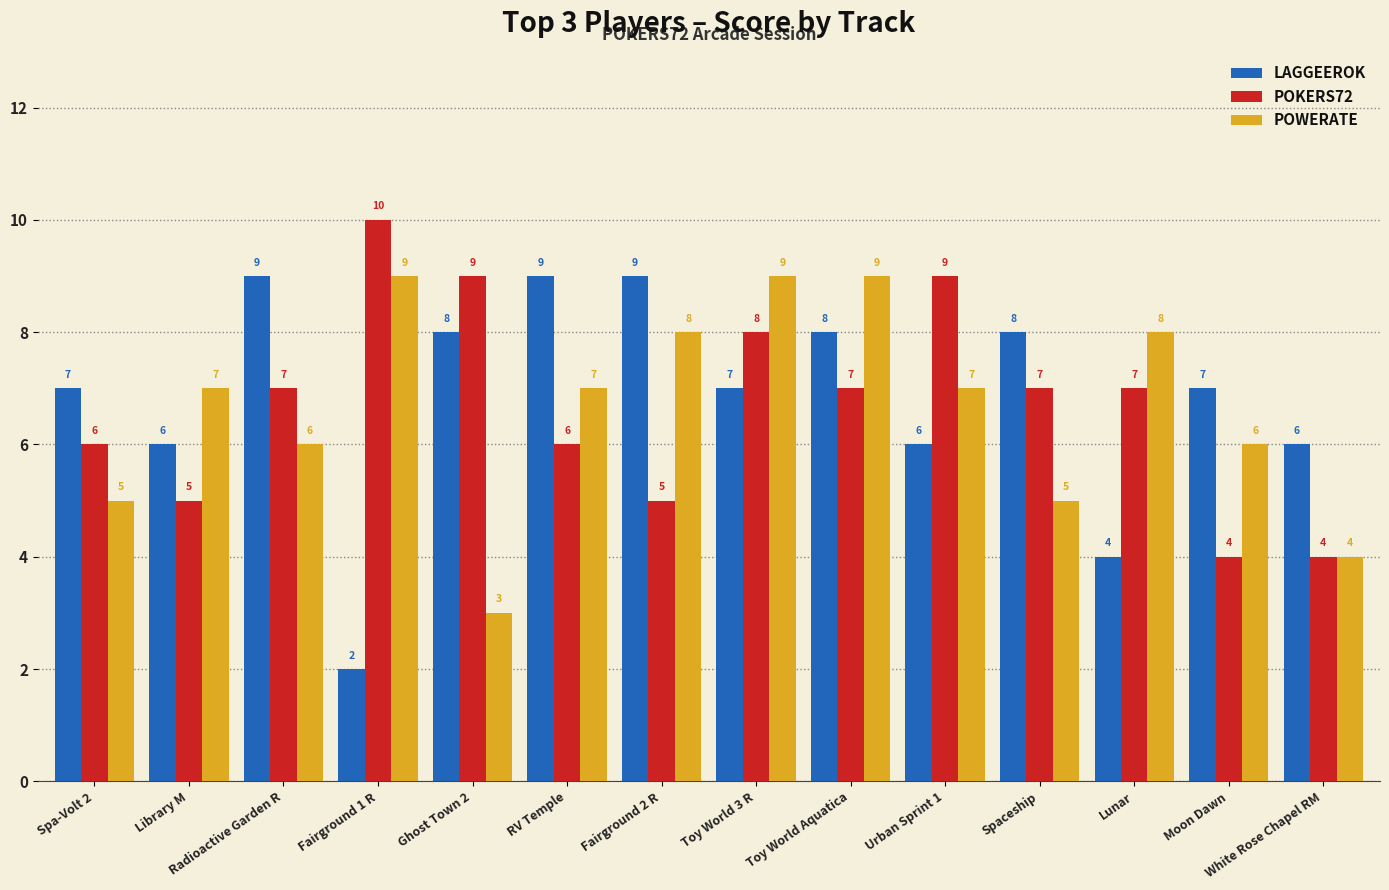

What is the total value across all series at Urban Sprint 1?

22